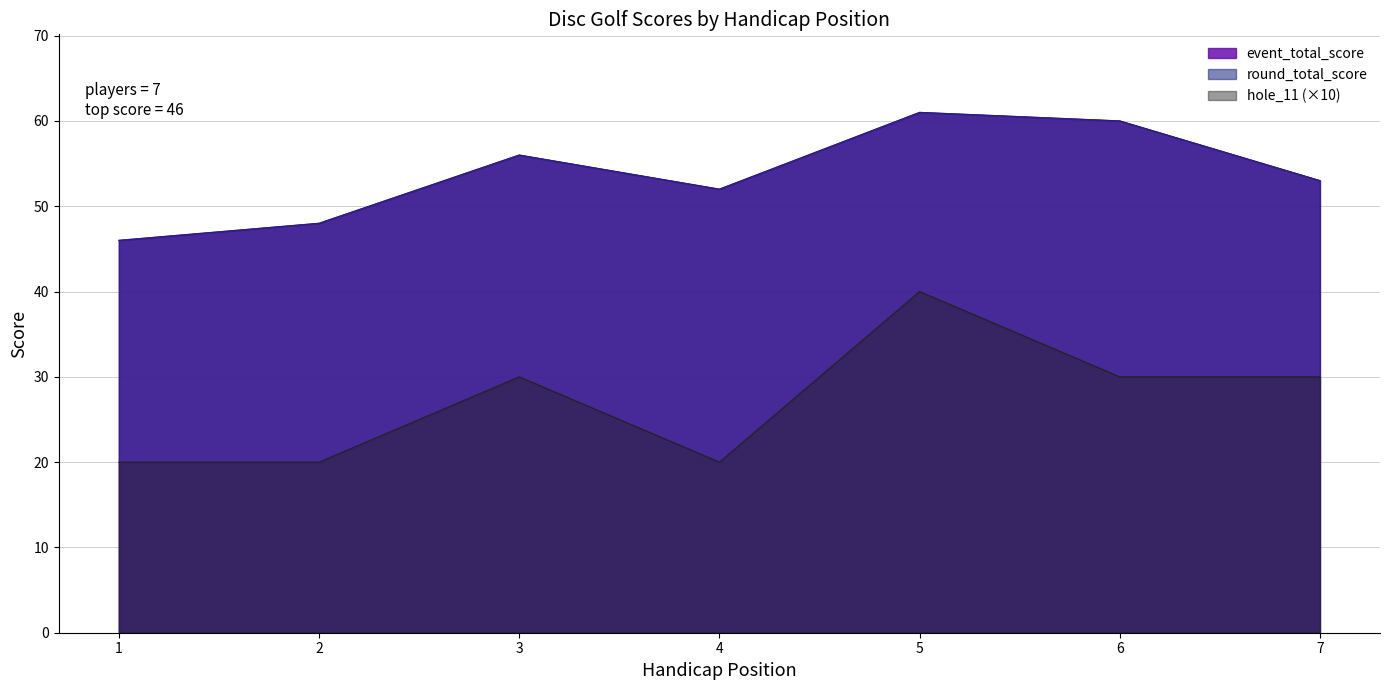

True or false: round_total_score and hole_11 cross at least once.

False